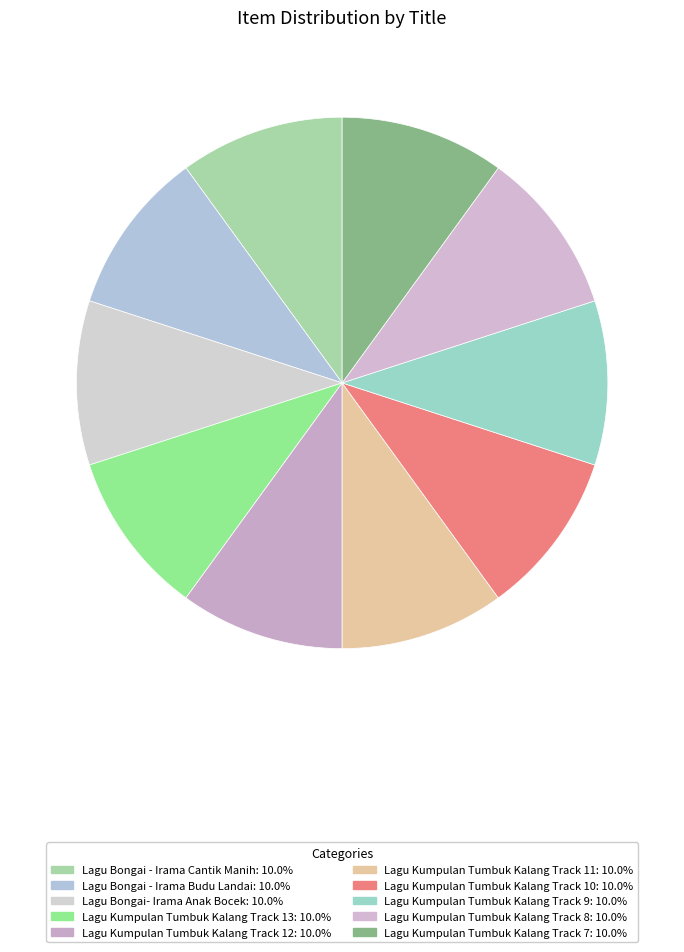

True or false: Lagu Bongai - Irama Cantik Manih accounts for 1% of the total.

False